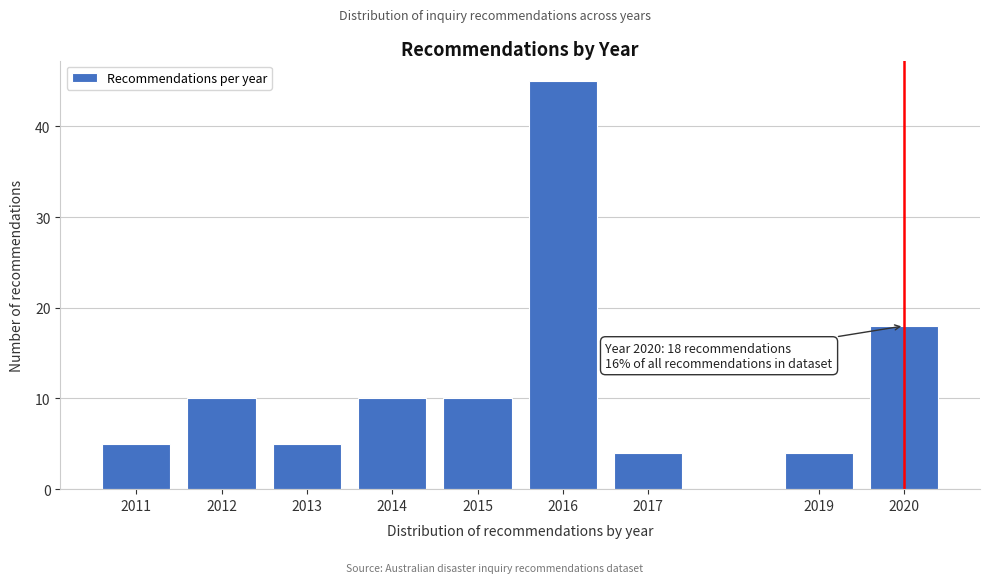

Reading left to right, transcribe all the data shown in this chart.

5	10	5	10	10	45	4	4	18